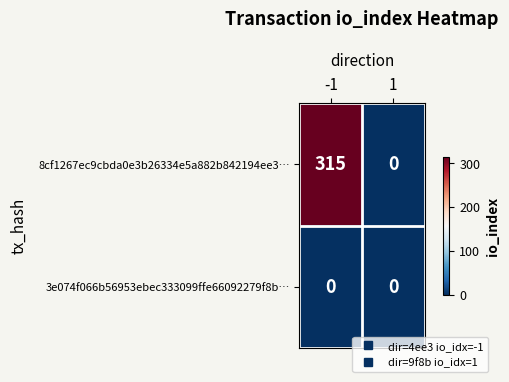

Which series has the largest total across all categories?

8cf1267ec9cbda0e3b26334e5a882b842194ee3…